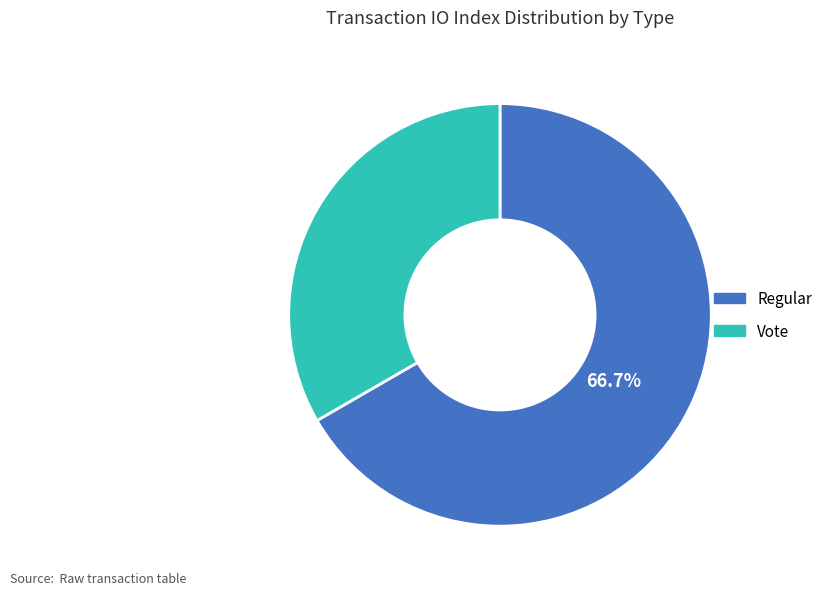

True or false: Vote accounts for 33% of the total.

True